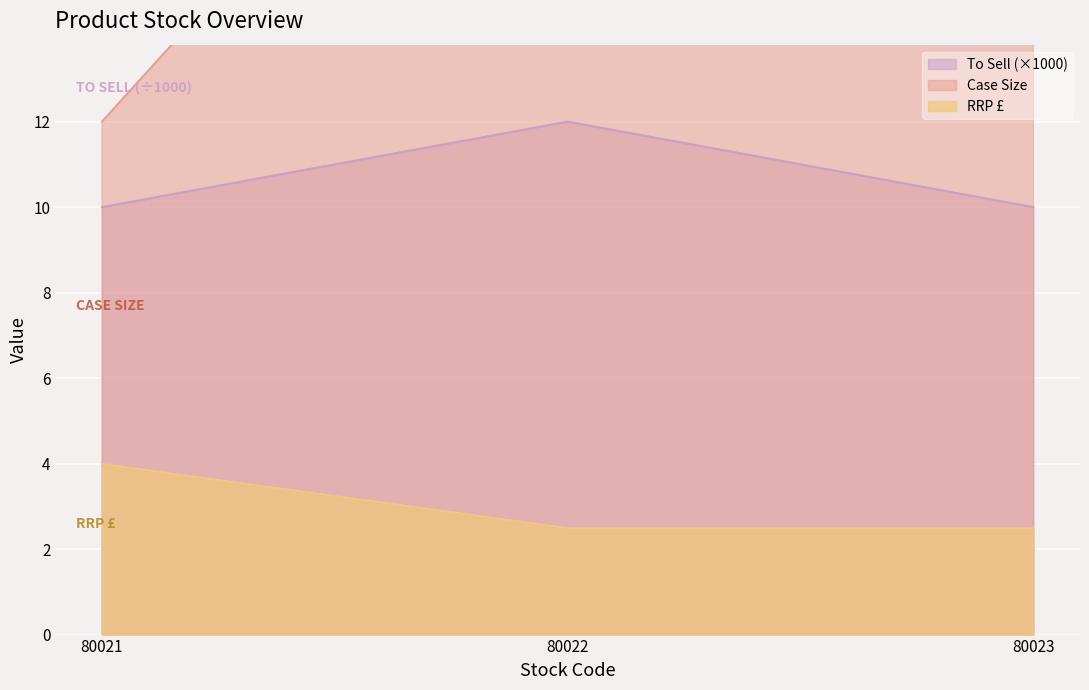

Count the To Sell values in the range 10 to 12.

3